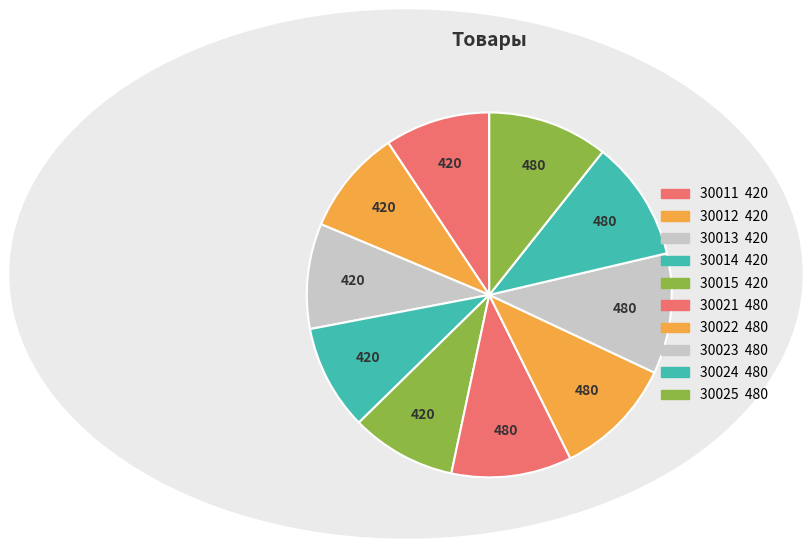

To the nearest percent, what portion does 30012 represent?

9%